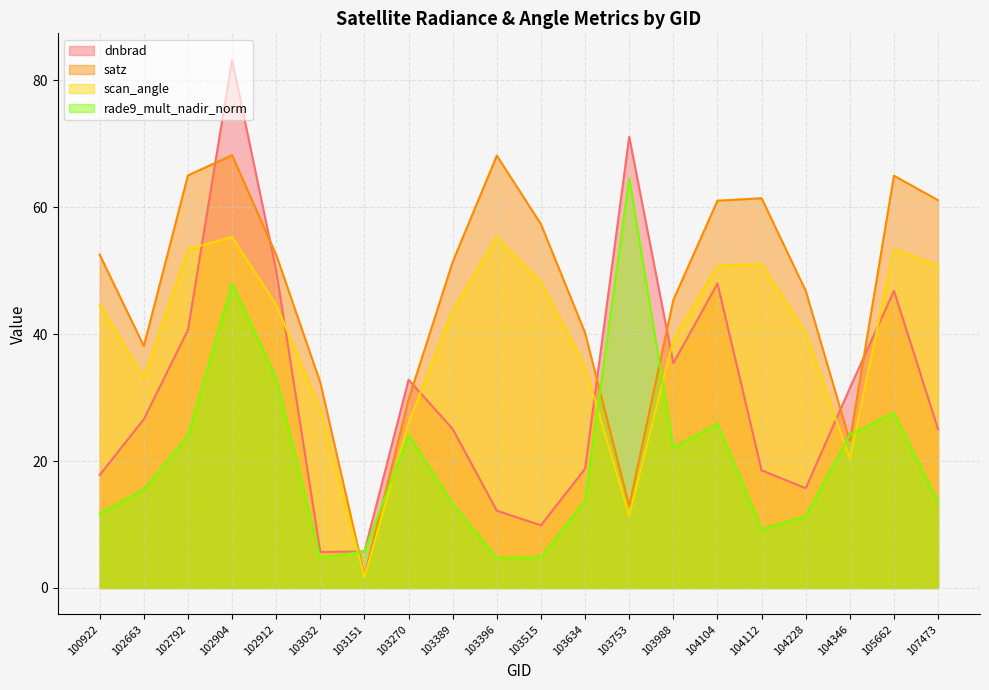

Does the chart display data point markers on the line(s)?

No